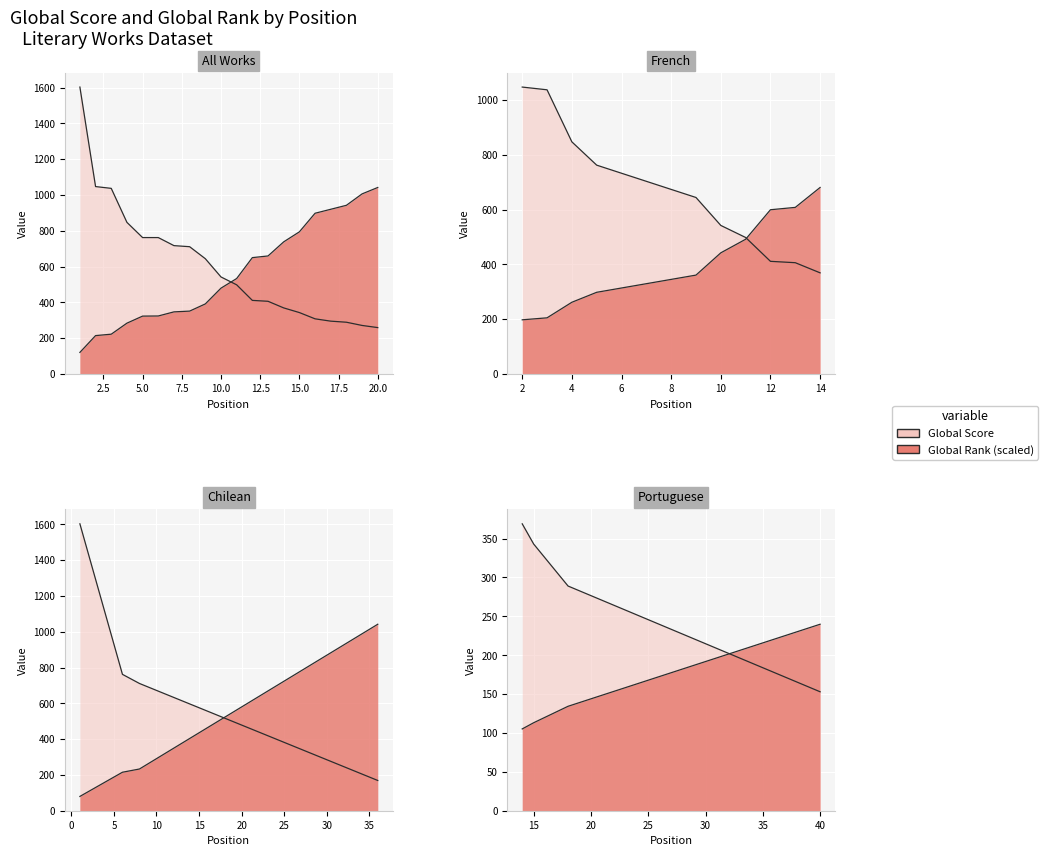

Rank the series at 16 from highest to lowest value.

Global Rank, Global Score